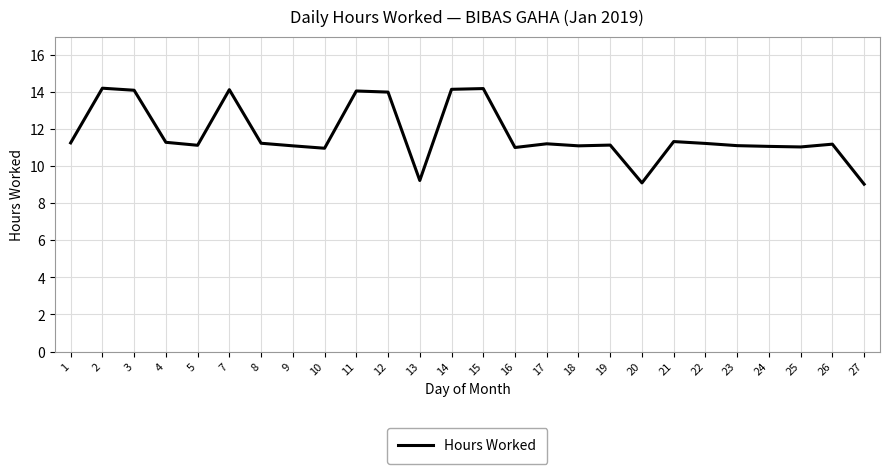

The value at 26 is 16.2. True or false?

False